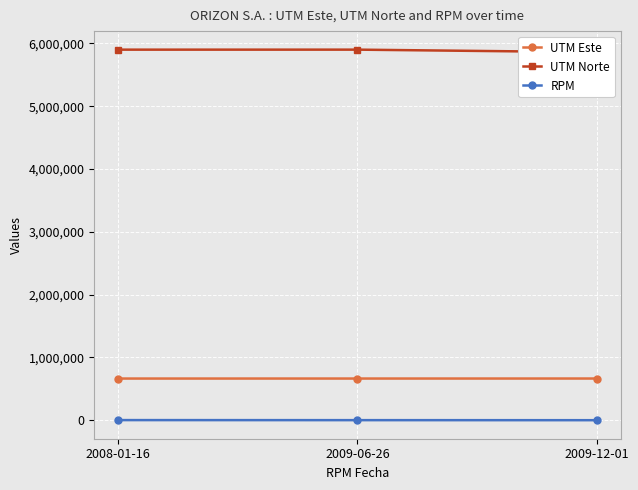

What is the minimum value for RPM?

110